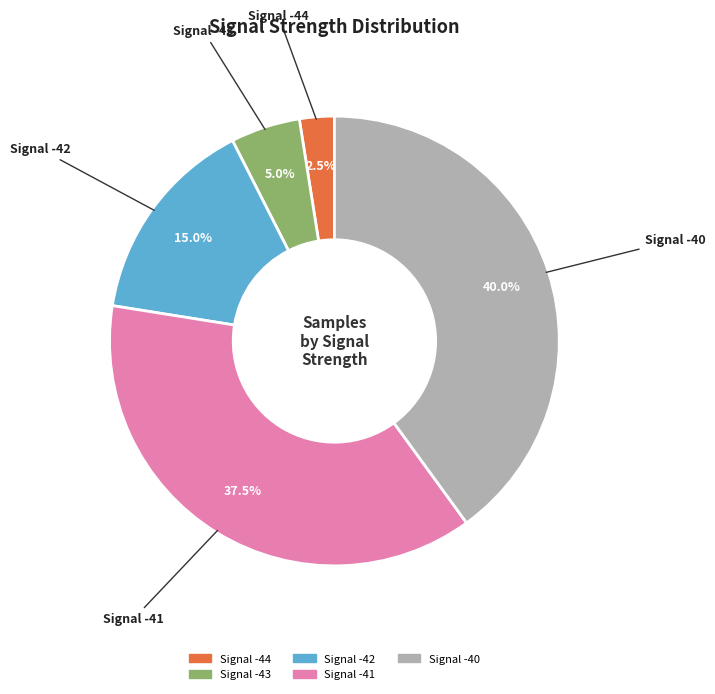

Which slice is the smallest?

Signal -44